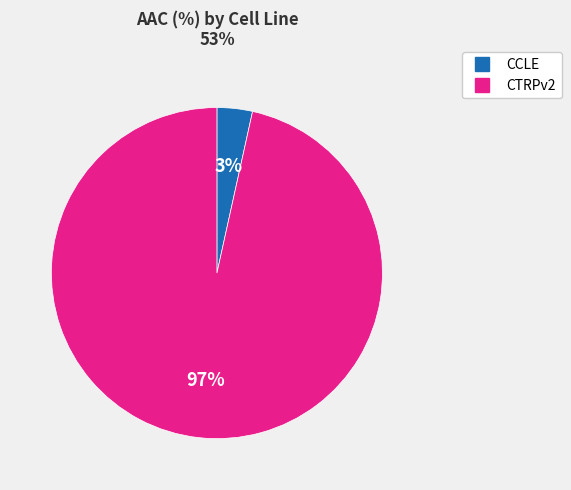

To the nearest percent, what is the average slice percentage?

50%